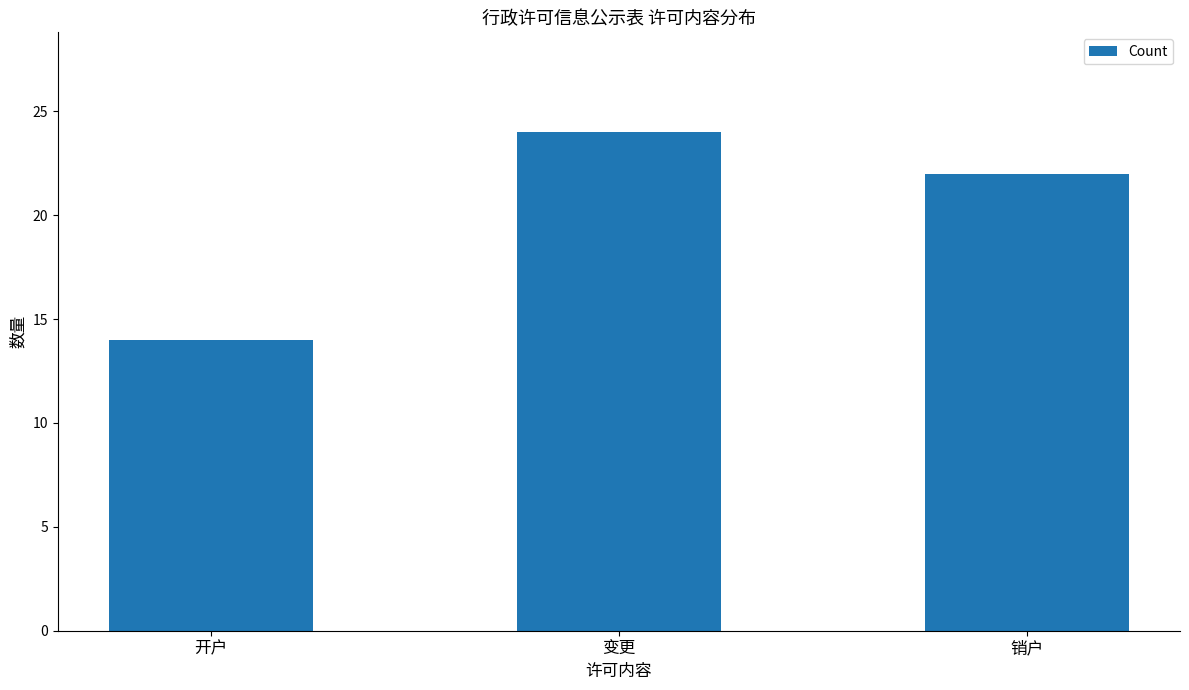

Are the bars horizontal?

No